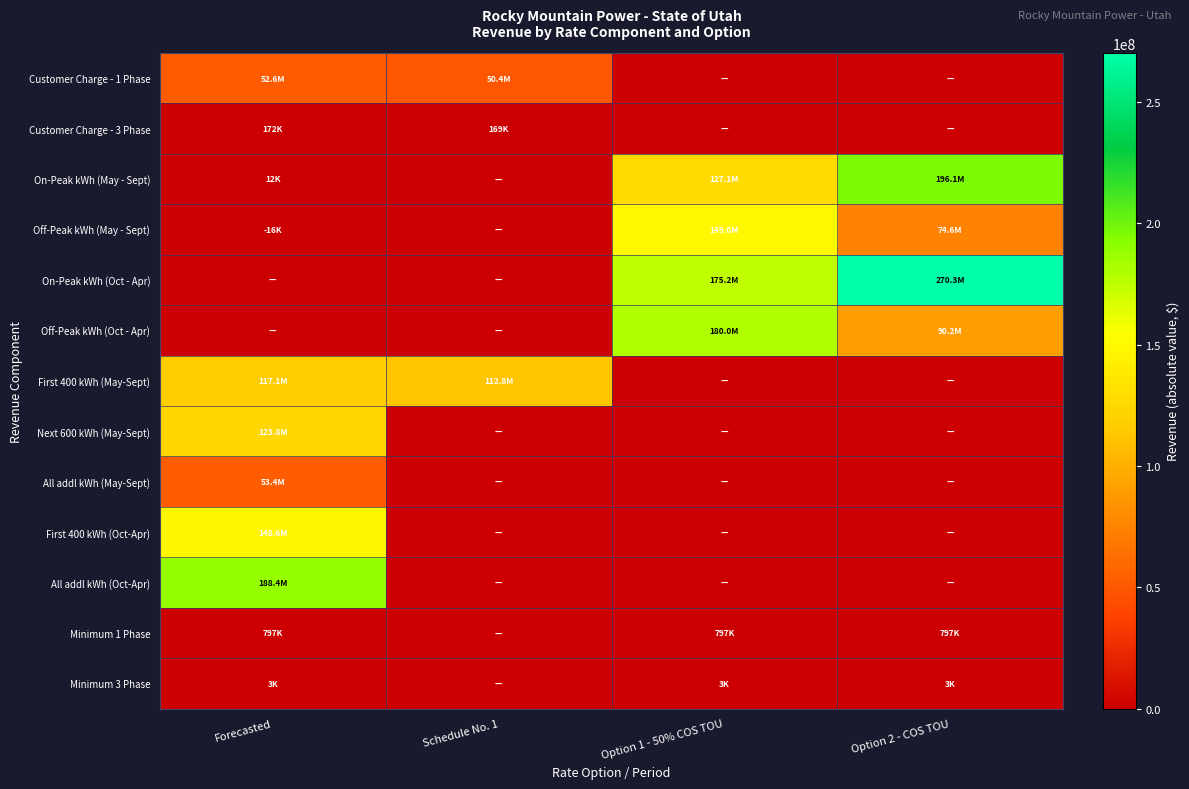

List the series in order of their peak value, lowest first.

Minimum 3 Phase, Customer Charge - 3 Phase, Minimum 1 Phase, Customer Charge - 1 Phase, All addl kWh (May-Sept), First 400 kWh (May-Sept), Next 600 kWh (May-Sept), First 400 kWh (Oct-Apr), Off-Peak kWh (May - Sept), Off-Peak kWh (Oct - Apr), All addl kWh (Oct-Apr), On-Peak kWh (May - Sept), On-Peak kWh (Oct - Apr)